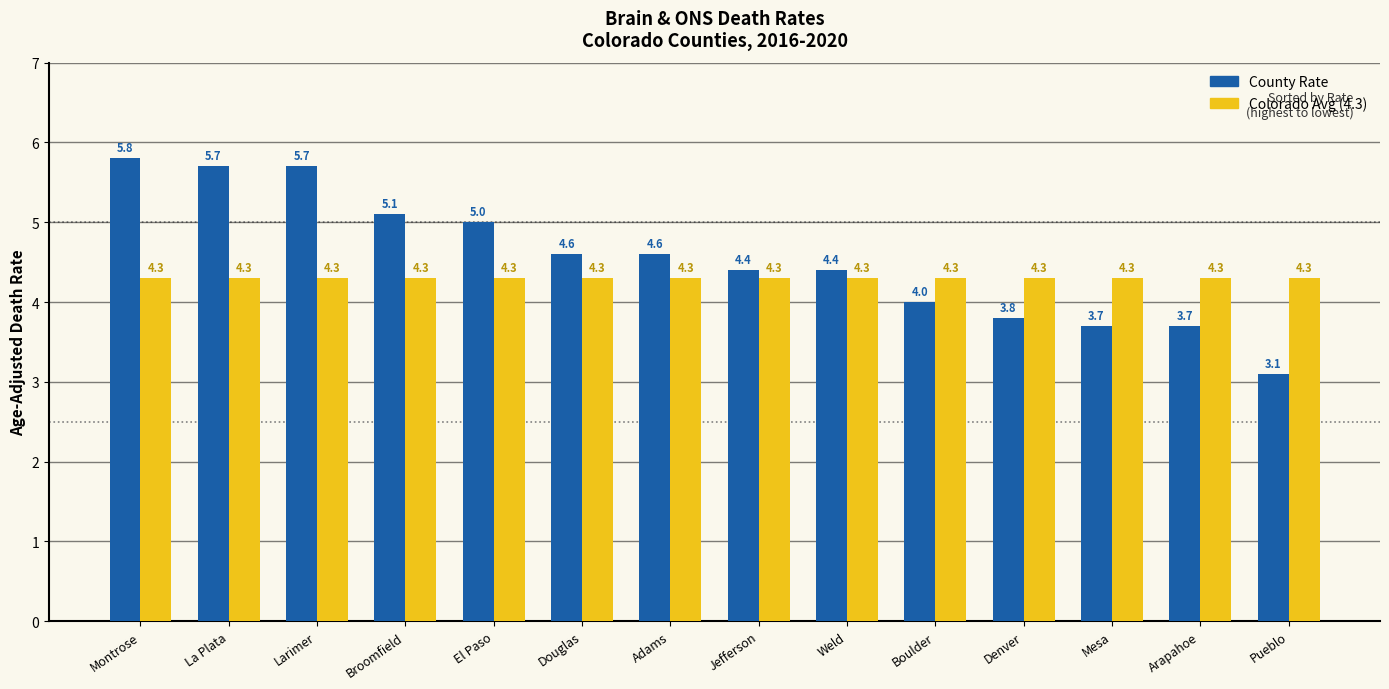

What position from the right is Douglas?

9